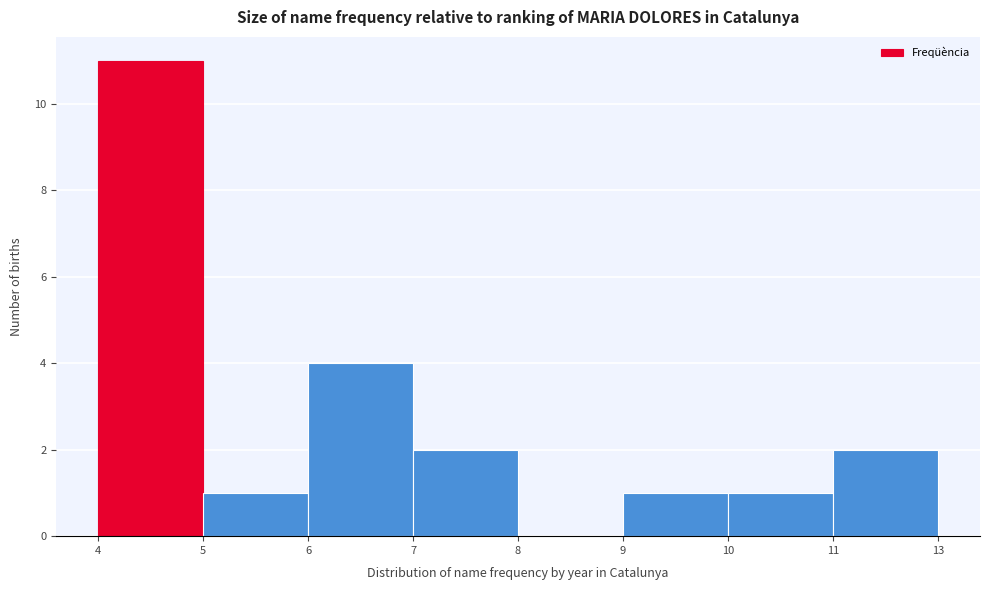

Reading left to right, what are all the values shown in this chart?

4=11	5=1	6=4	7=2	8=0	9=1	10=1	11=2